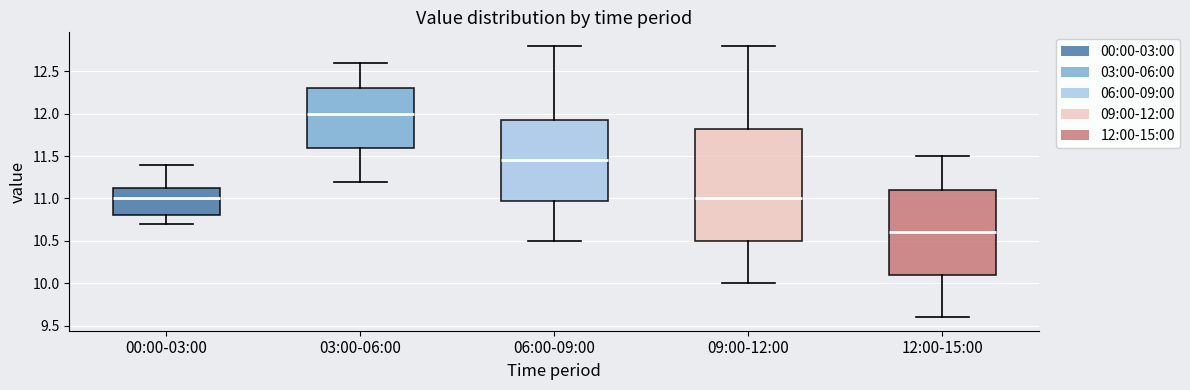

Reading left to right, read every box against the y-axis: the position of its median line, the range the box covers, and the ends of its whiskers. The values are not printed on the chart, so give them approximately, as read against the axis.

00:00-03:00: median 11.00, box 10.80 to 11.15, whiskers 10.70 to 11.40
03:00-06:00: median 12.00, box 11.60 to 12.30, whiskers 11.20 to 12.60
06:00-09:00: median 11.45, box 11.00 to 11.95, whiskers 10.50 to 12.80
09:00-12:00: median 11.00, box 10.50 to 11.85, whiskers 10.00 to 12.80
12:00-15:00: median 10.60, box 10.10 to 11.10, whiskers 9.60 to 11.50